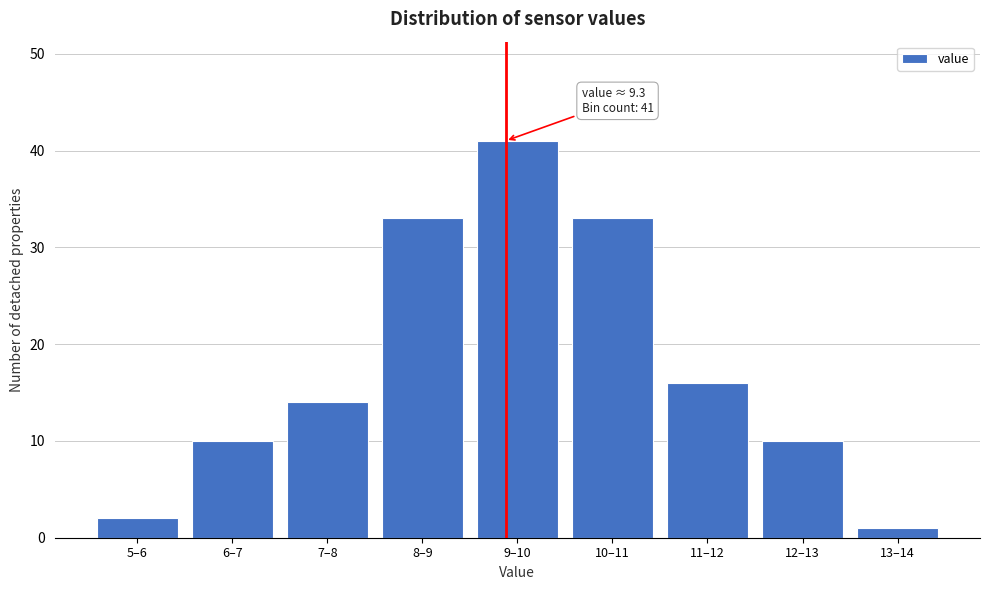

Reading left to right, what are all the values shown in this chart?

5–6=2	6–7=10	7–8=14	8–9=33	9–10=41	10–11=33	11–12=16	12–13=10	13–14=1